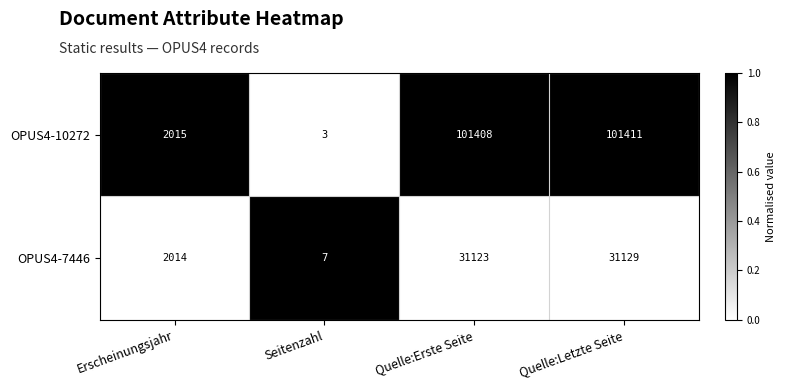

The value of OPUS4-10272 at Seitenzahl is 1. True or false?

False